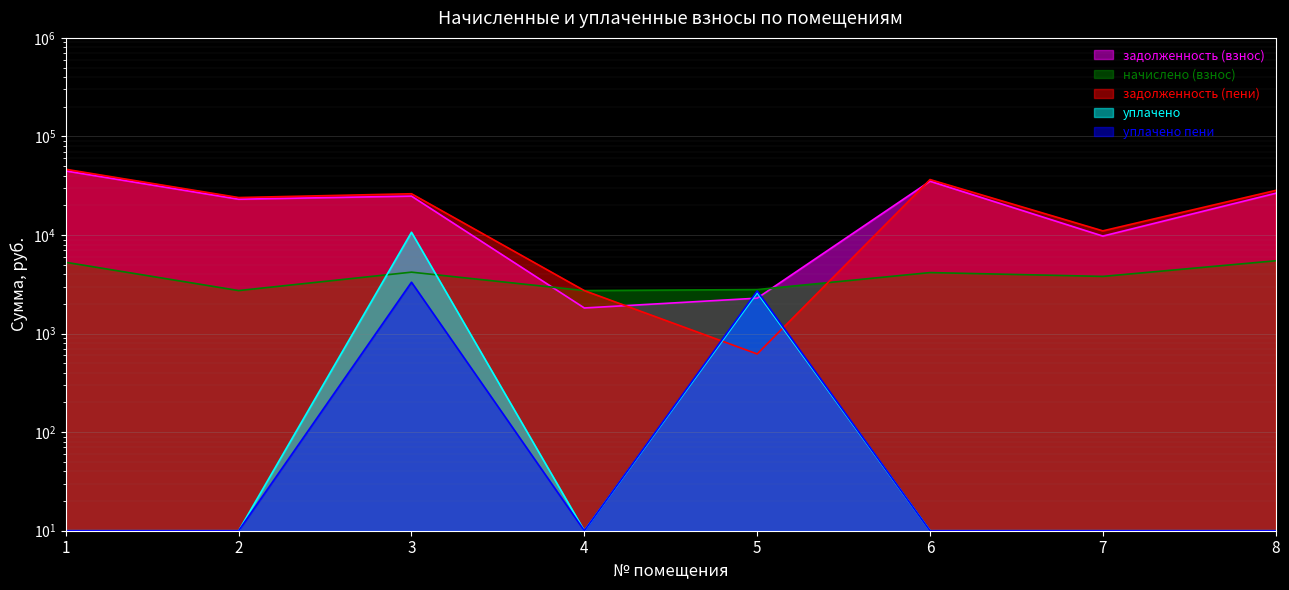

The начислено (взнос) series shows 5288.4 at 1. True or false?

True